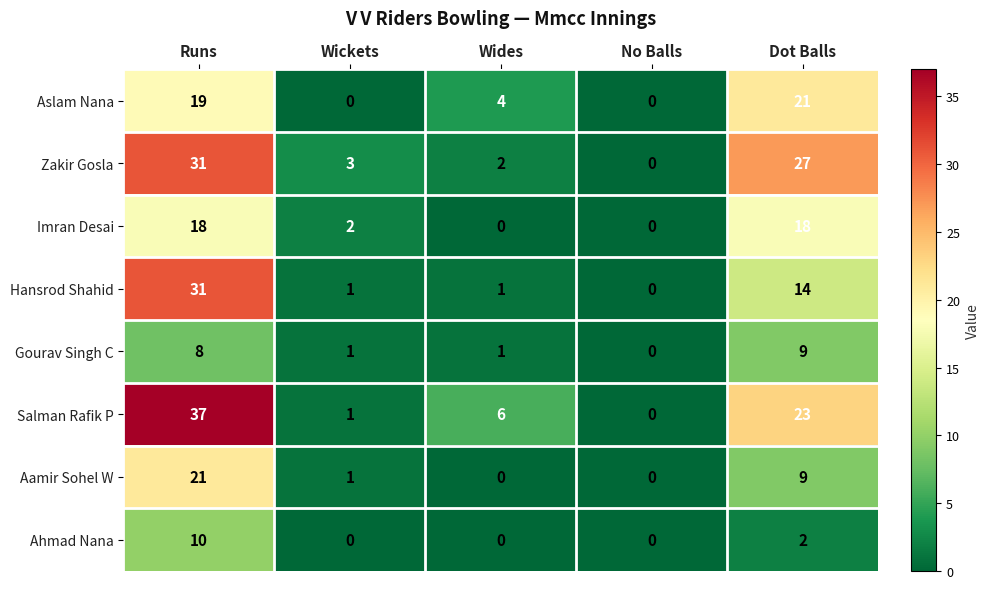

What is the total value across all series at Dot Balls?

123